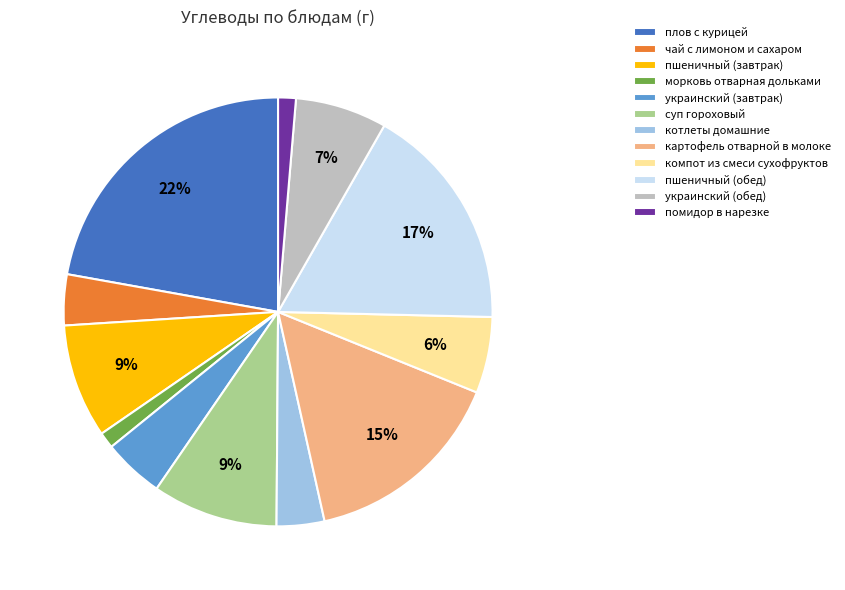

True or false: картофель отварной в молоке accounts for 1% of the total.

False